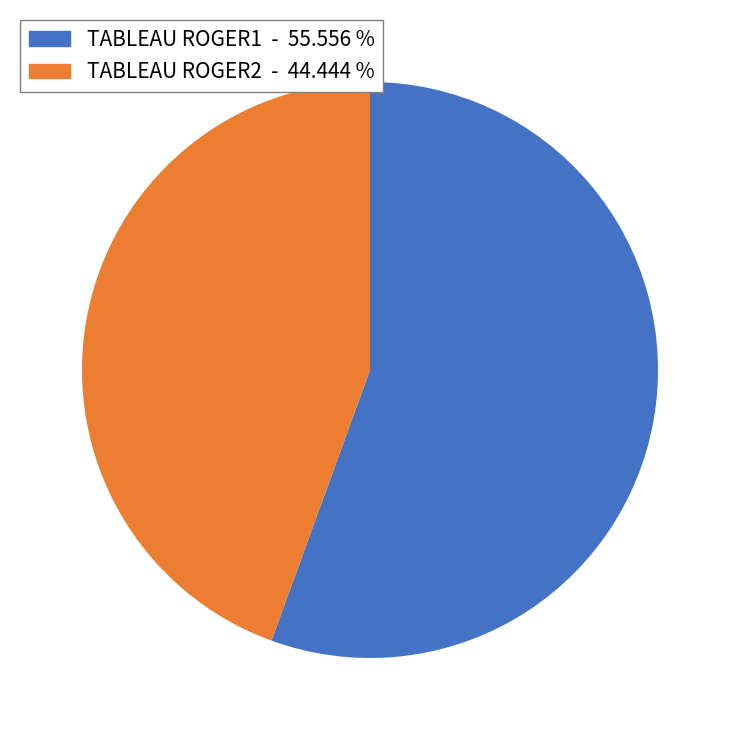

Which has a higher value, TABLEAU ROGER1 or TABLEAU ROGER2?

TABLEAU ROGER1